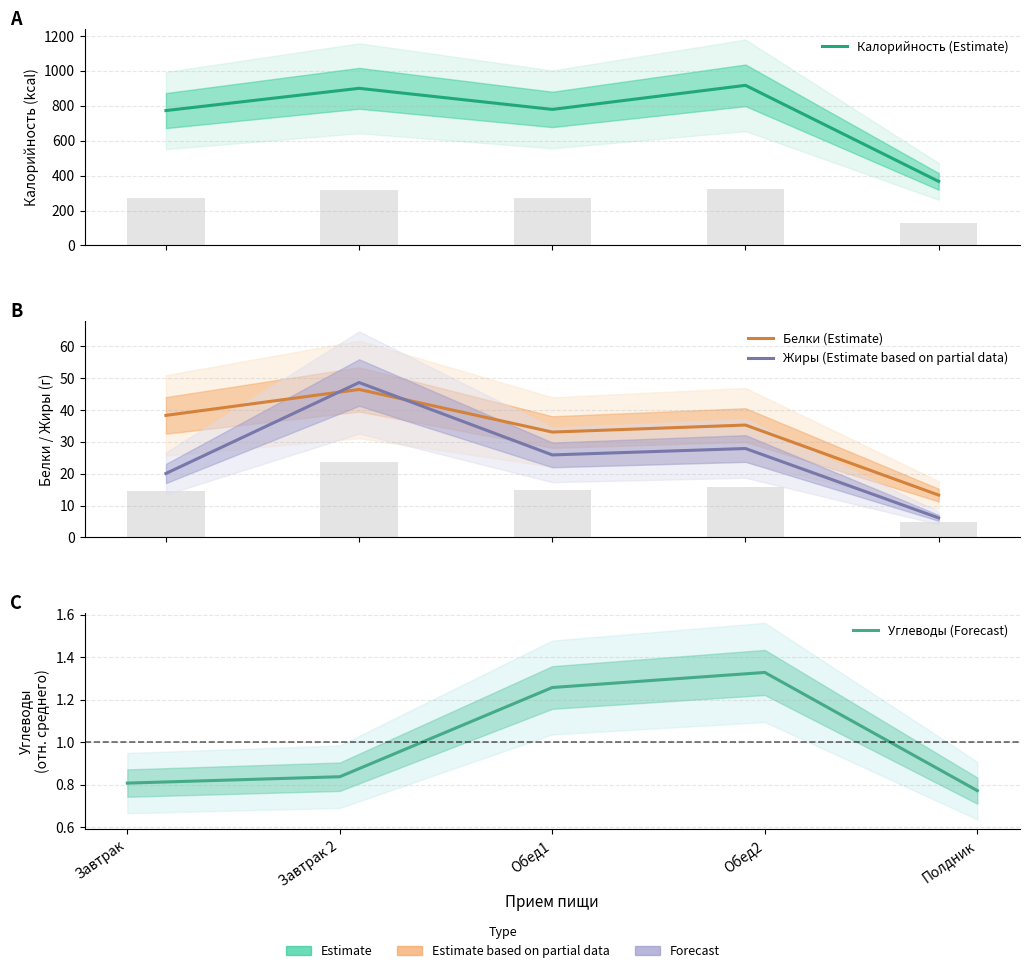

Is the value of Белки (Estimate) at Обед2 greater than the value of Углеводы (Forecast) at Полдник?

Yes